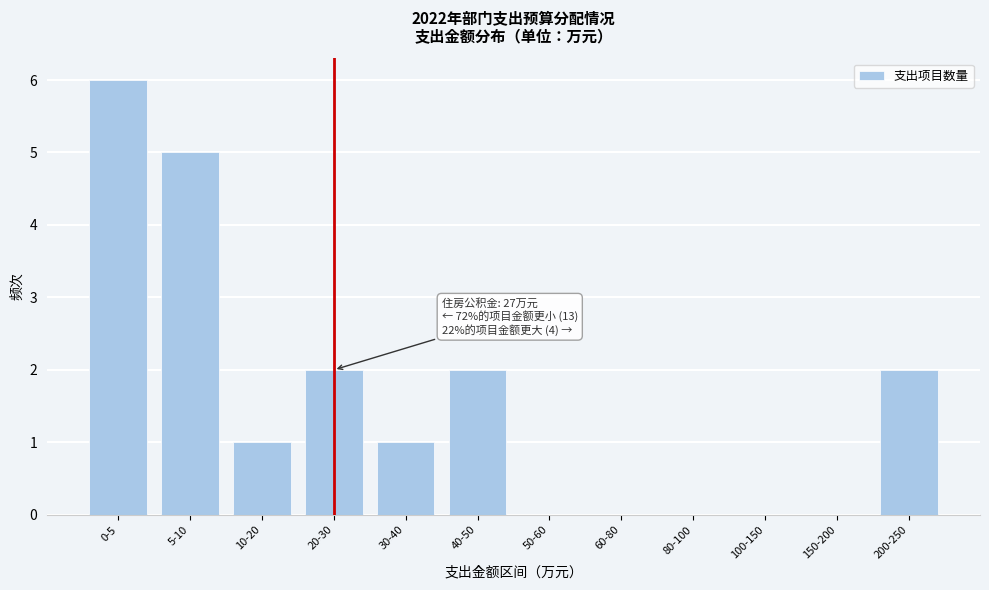

Reading left to right, extract all data points from this chart.

0-5=6	5-10=5	10-20=1	20-30=2	30-40=1	40-50=2	50-60=0	60-80=0	80-100=0	100-150=0	150-200=0	200-250=2